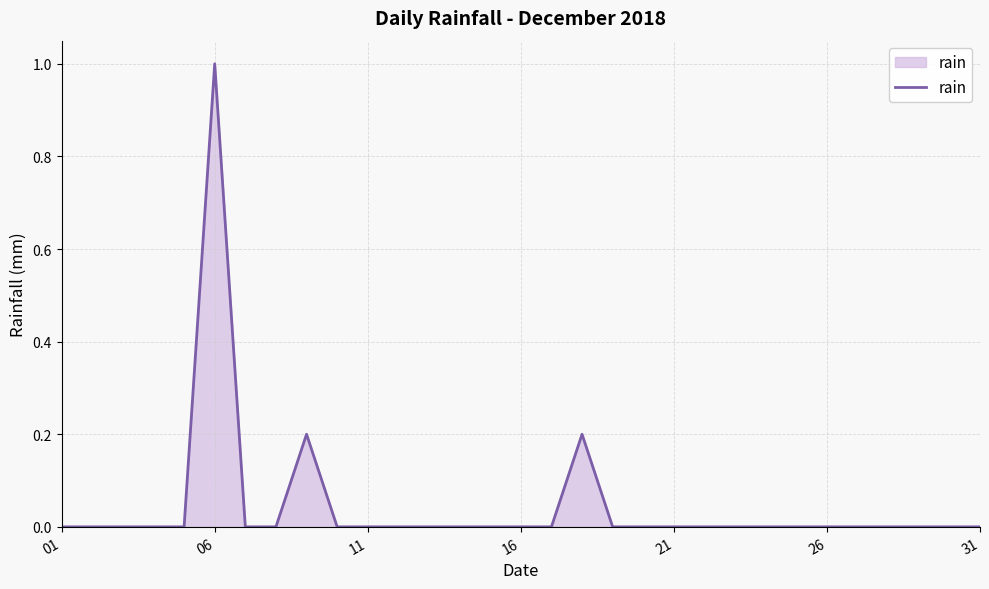

What is the greatest value displayed?

1.0